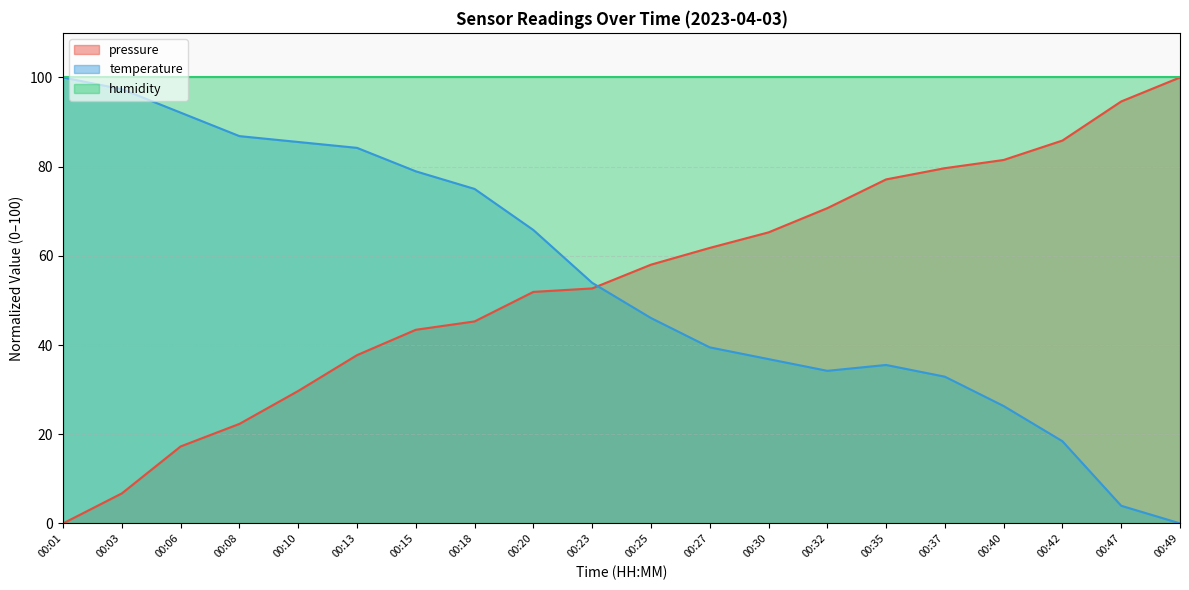

Does the chart display data point markers on the line(s)?

No